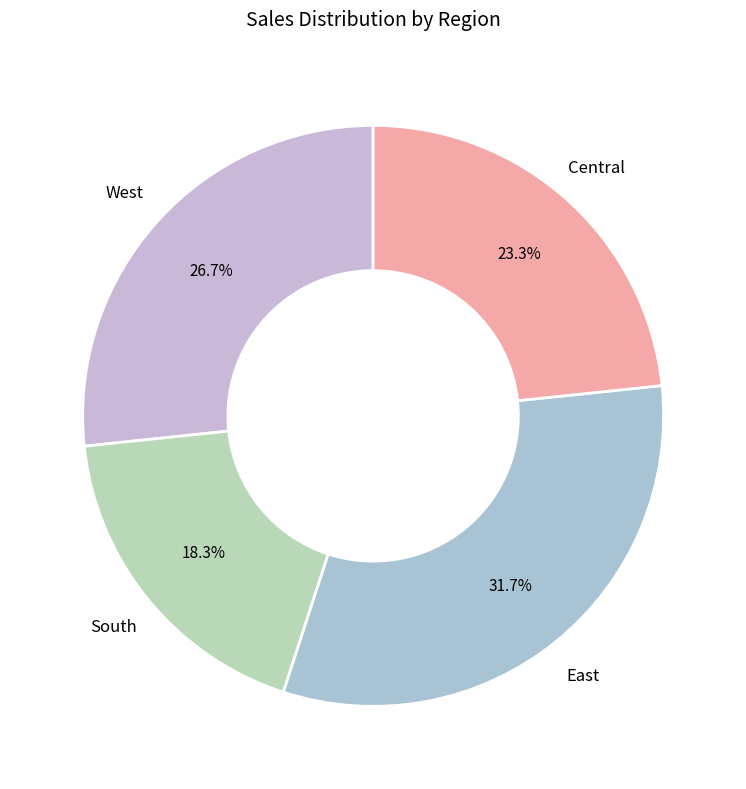

What is the ratio of the value at East to the value at West?

1.2